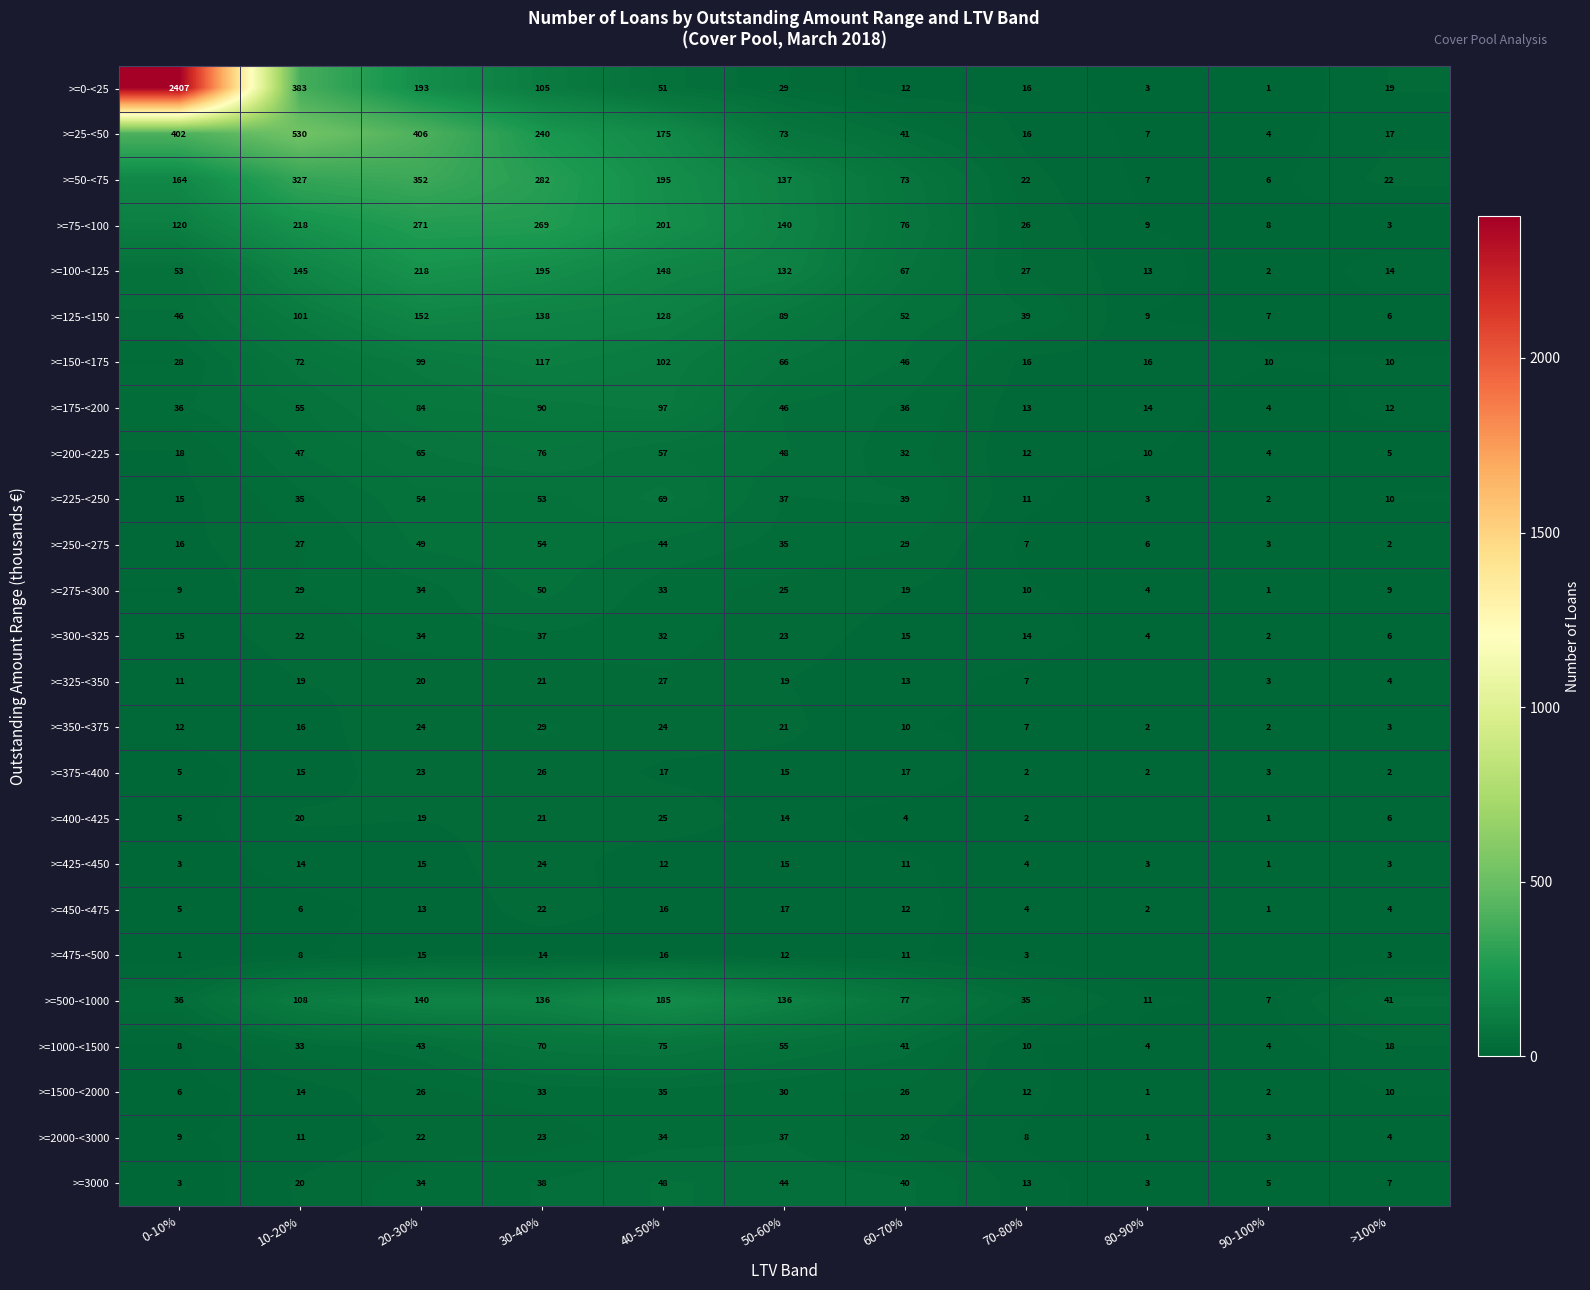

At how many categories does at least one series exceed 537?

1